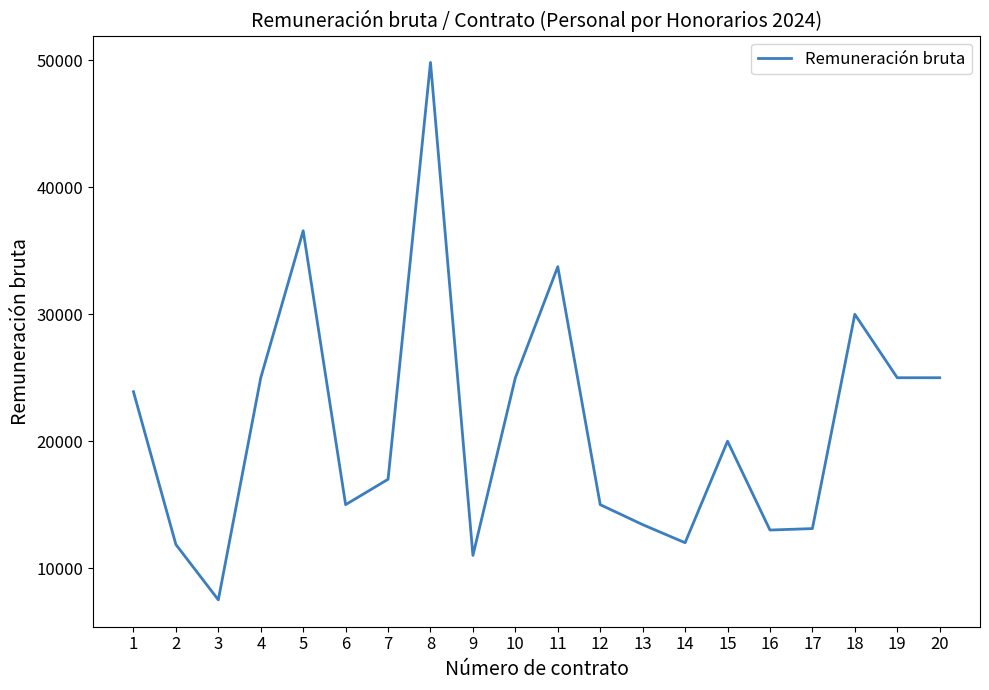

What is the minimum value shown in the chart?

7500.0